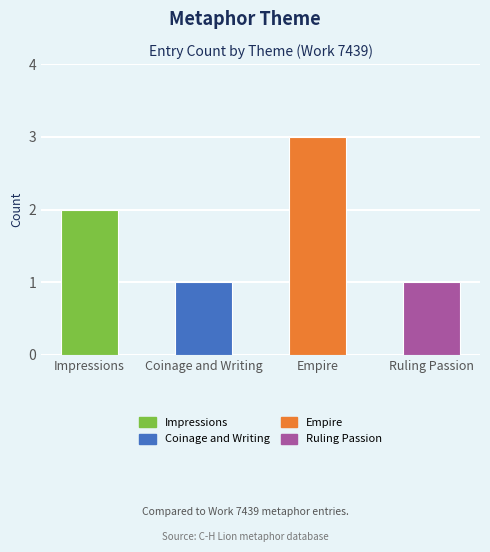

Between Coinage and Writing and Empire, which is larger?

Empire